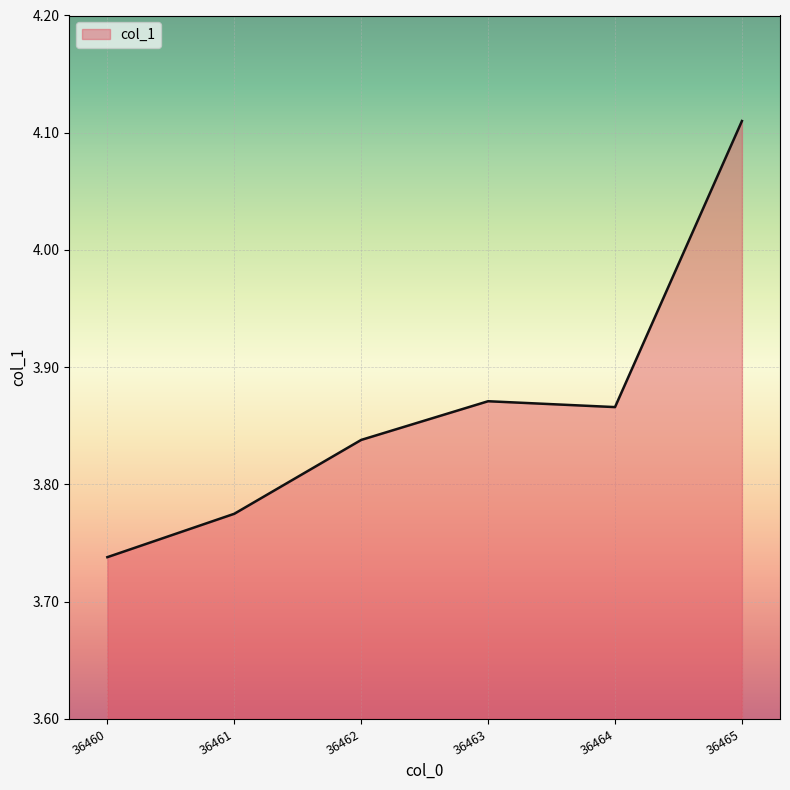

Count the values in the range 3 to 4.

5